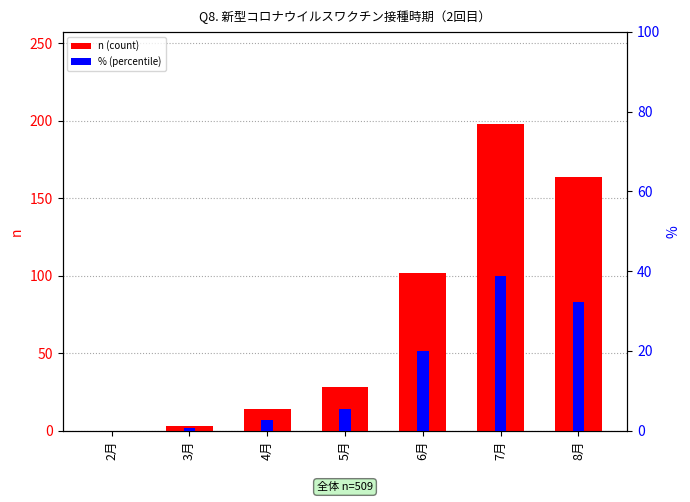

What is the average value of the n (count) series?

72.7